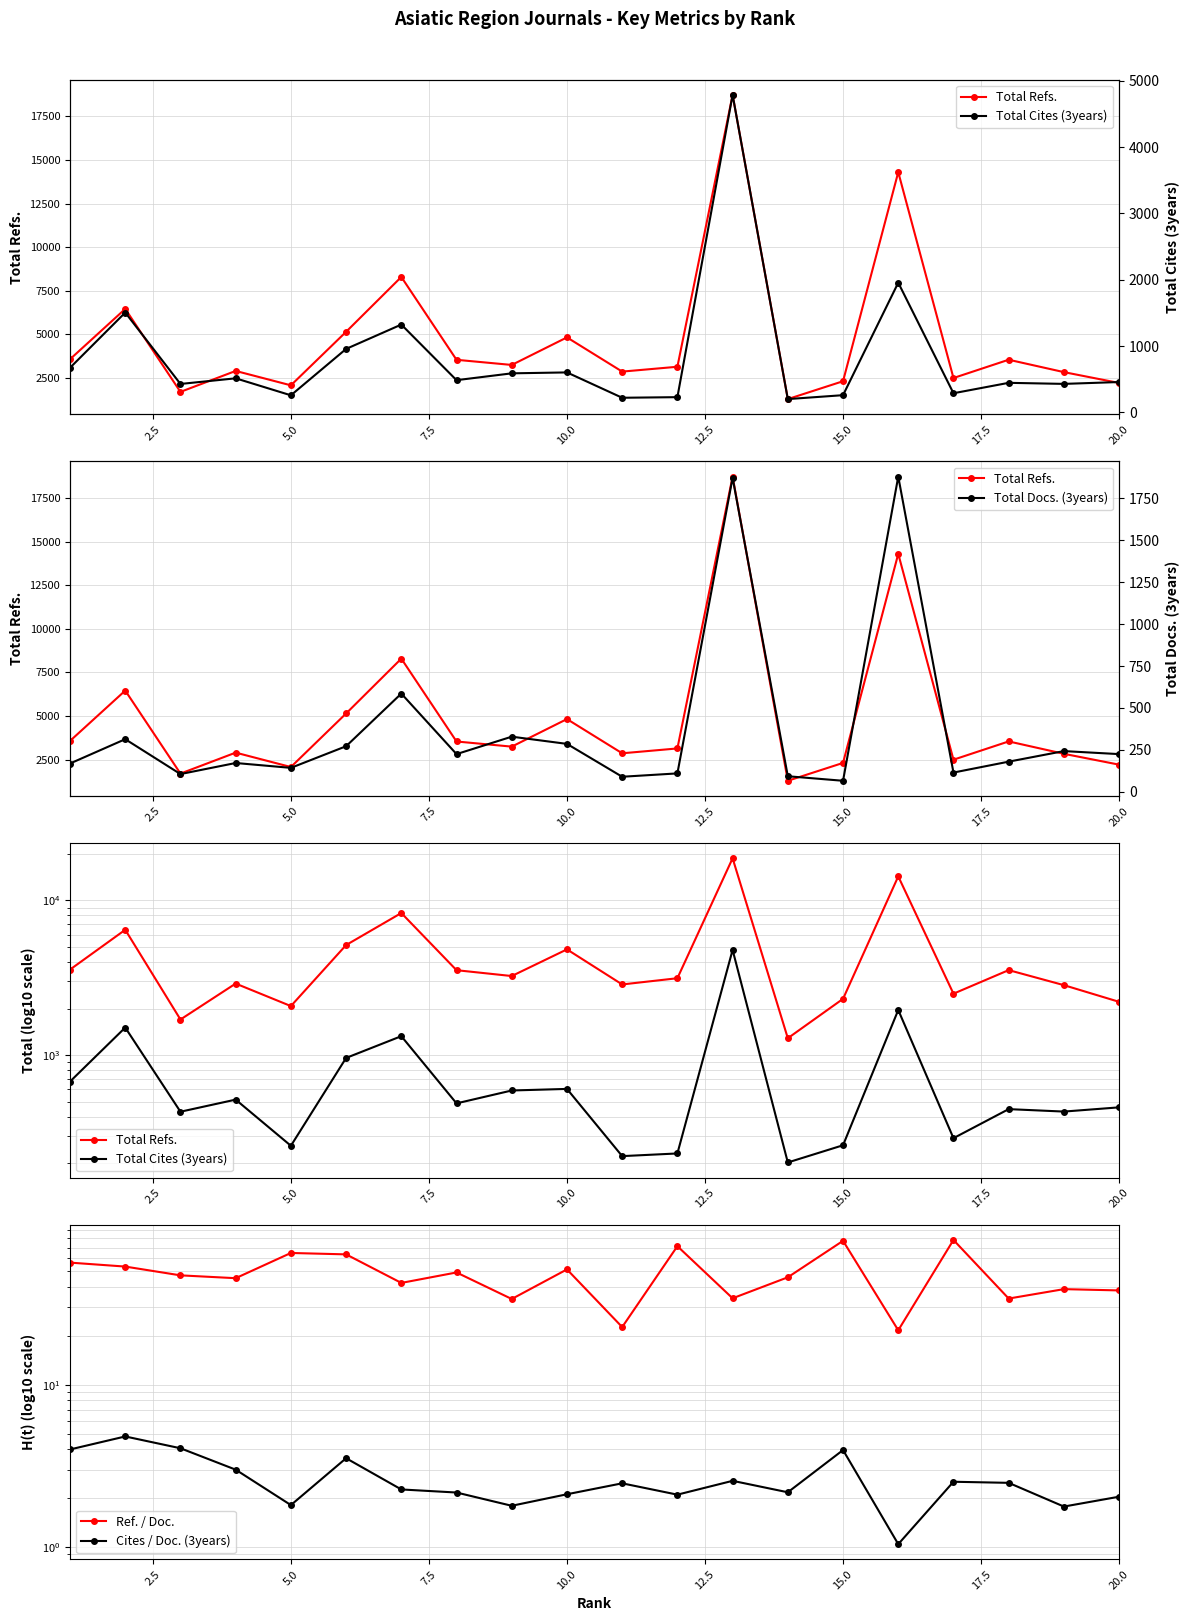

Which series has the largest total across all categories?

Total Refs.